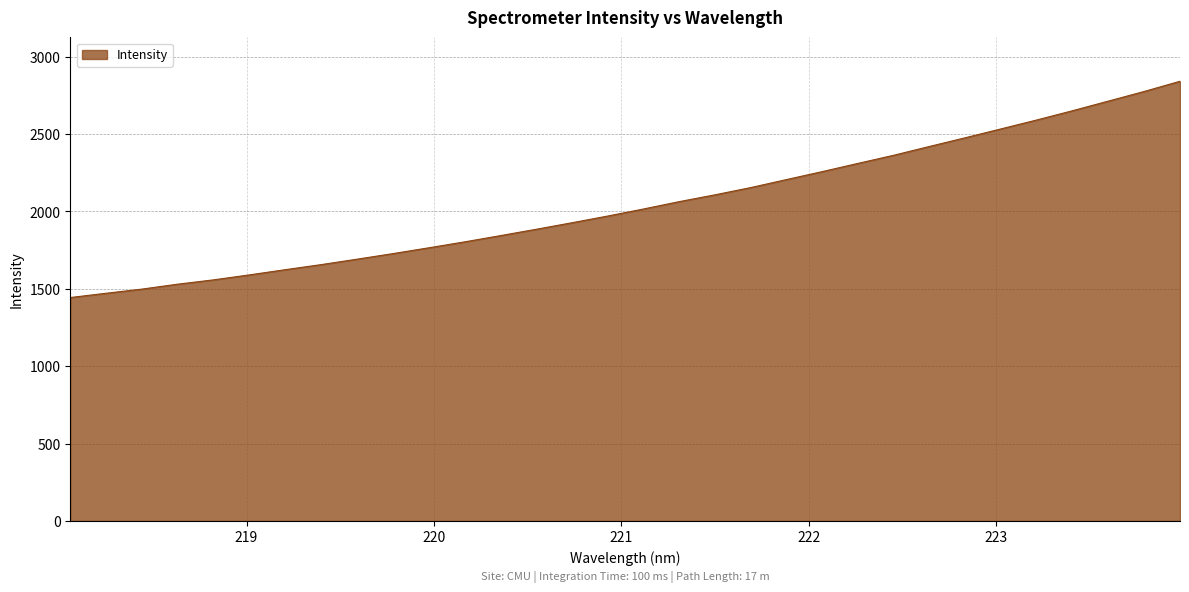

What is the greatest value displayed?

2841.3